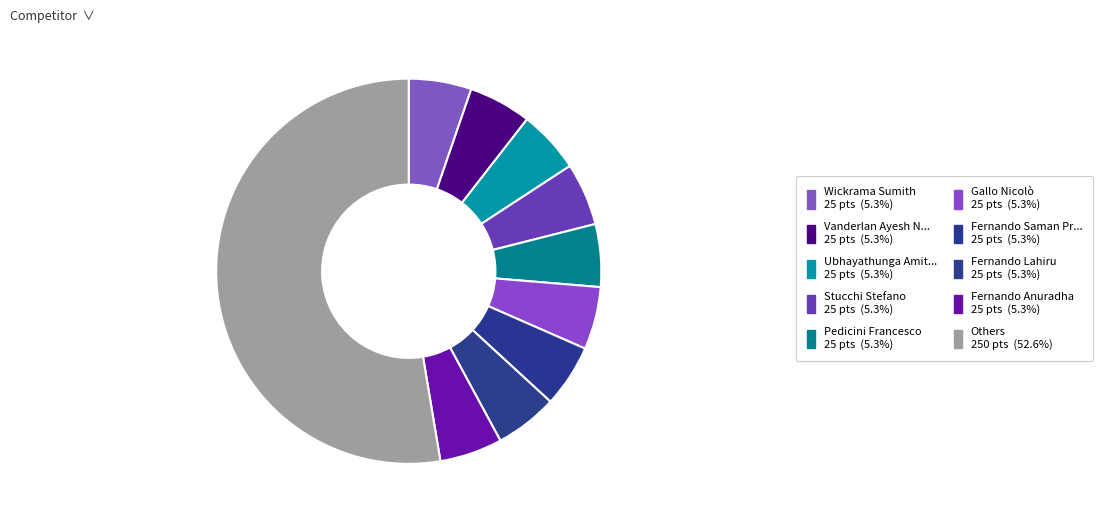

How many segments does this pie chart have?

10